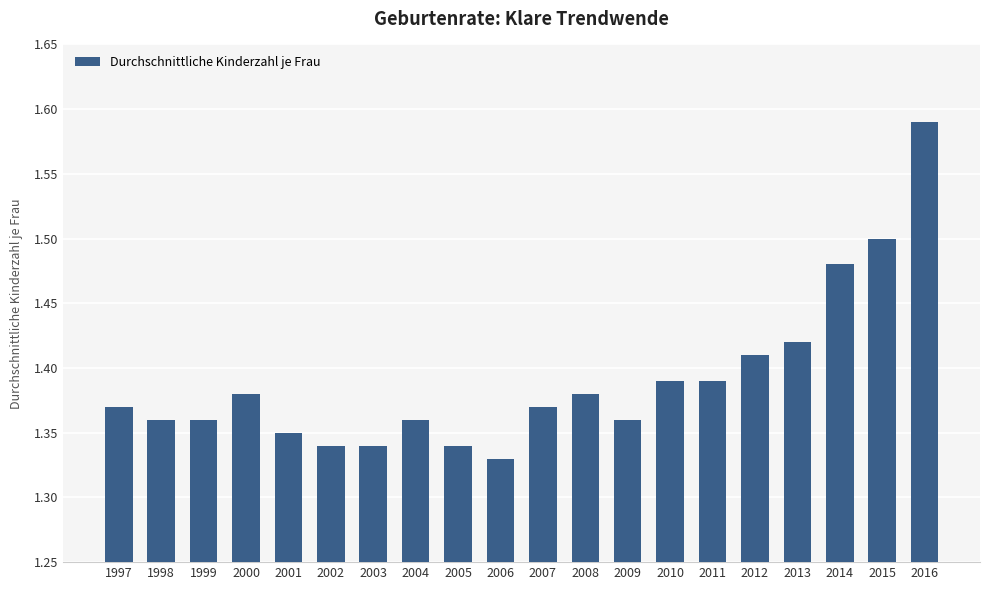

How many values are between 1 and 2?

20